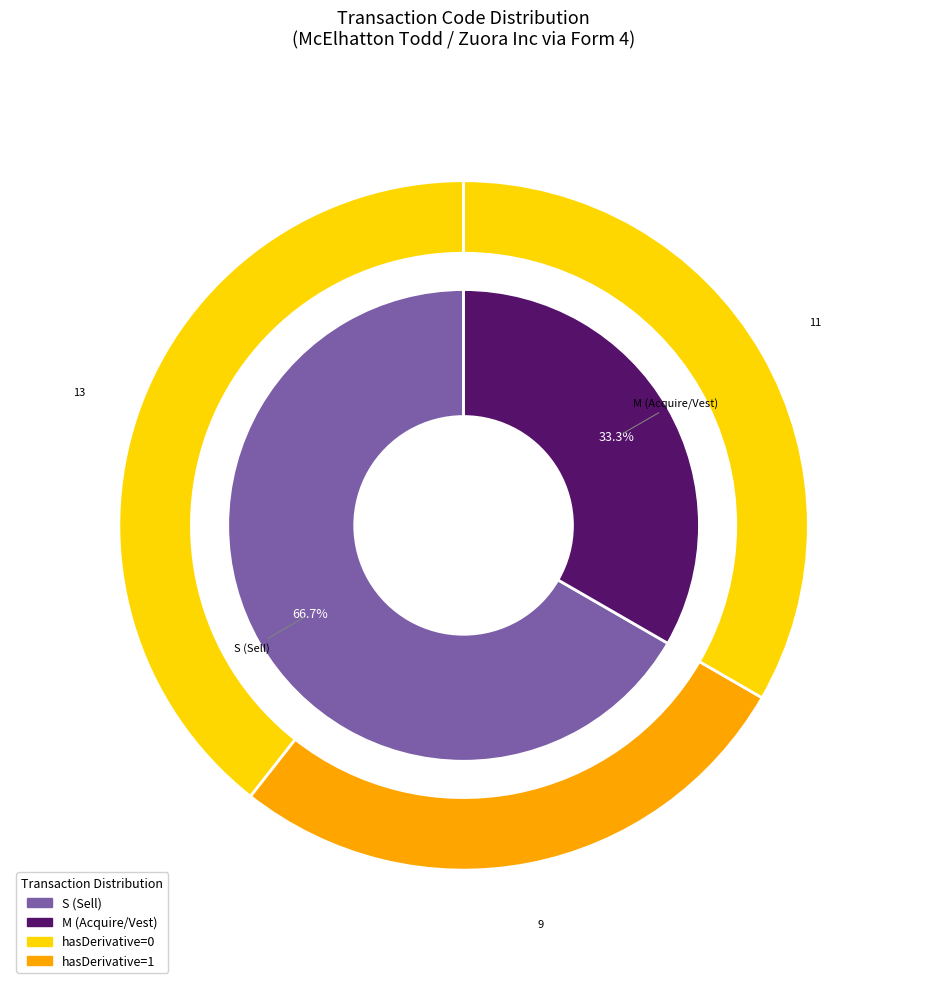

Does 4 represent more than half of the total?

No